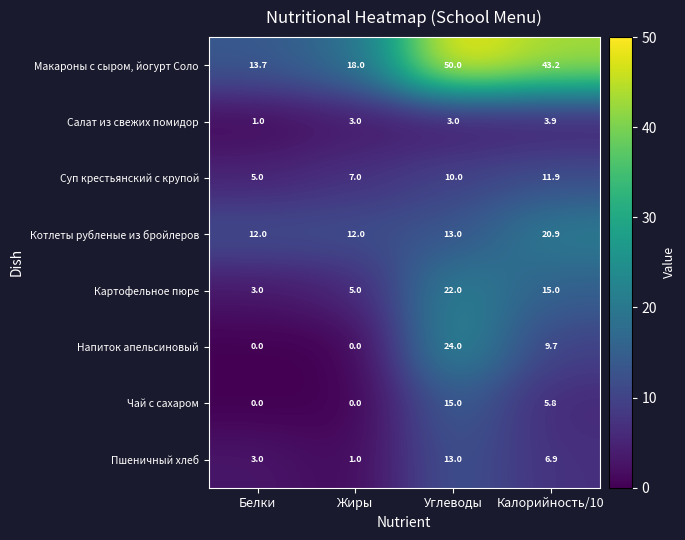

Where does the Напиток апельсиновый series first go above 9?

Углеводы